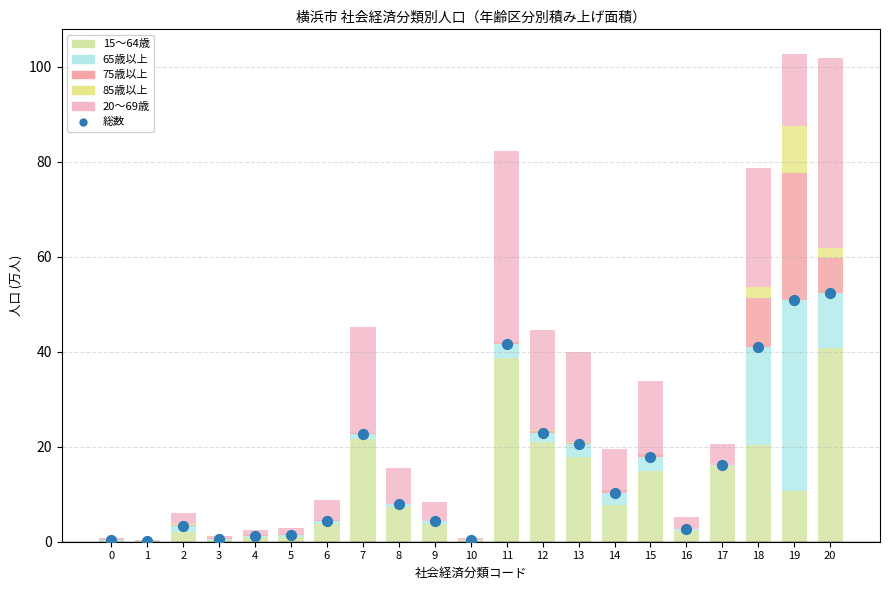

Which series contains the lowest Y value?

85歳以上